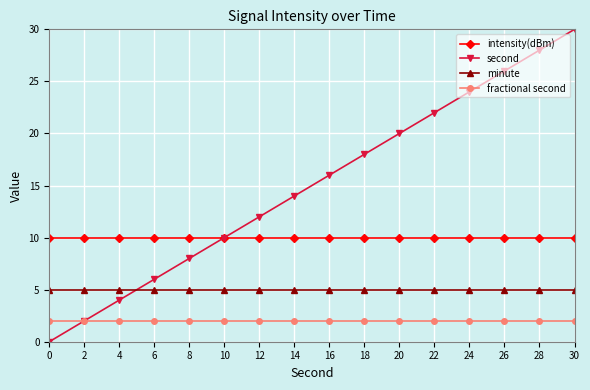

Read the minute value at 2.

5